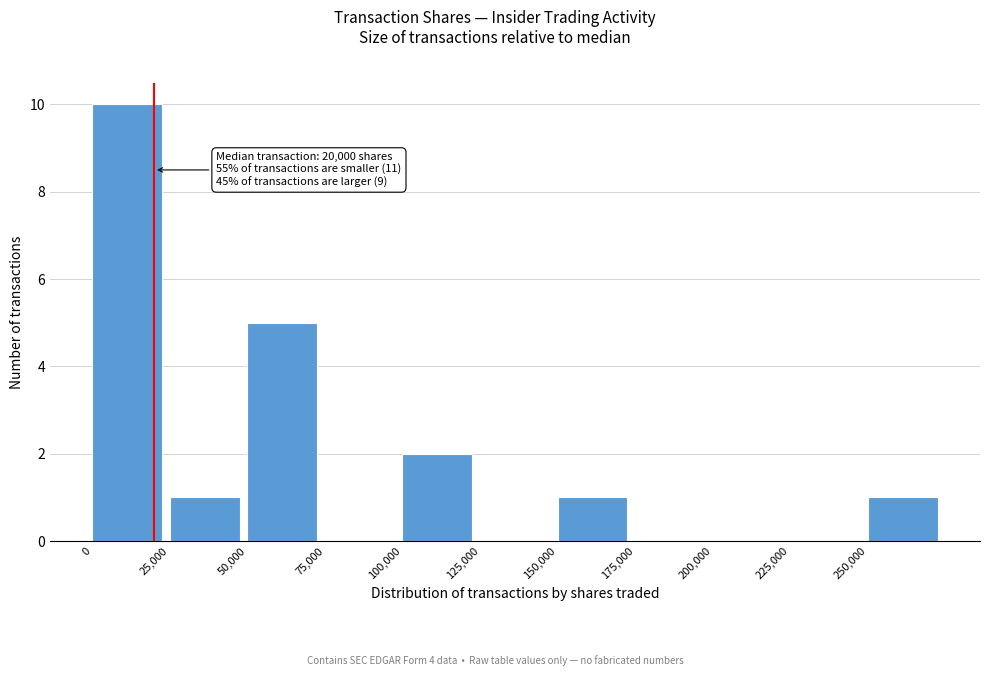

Over which range of the x-axis is the bar tallest?

0 to 25000